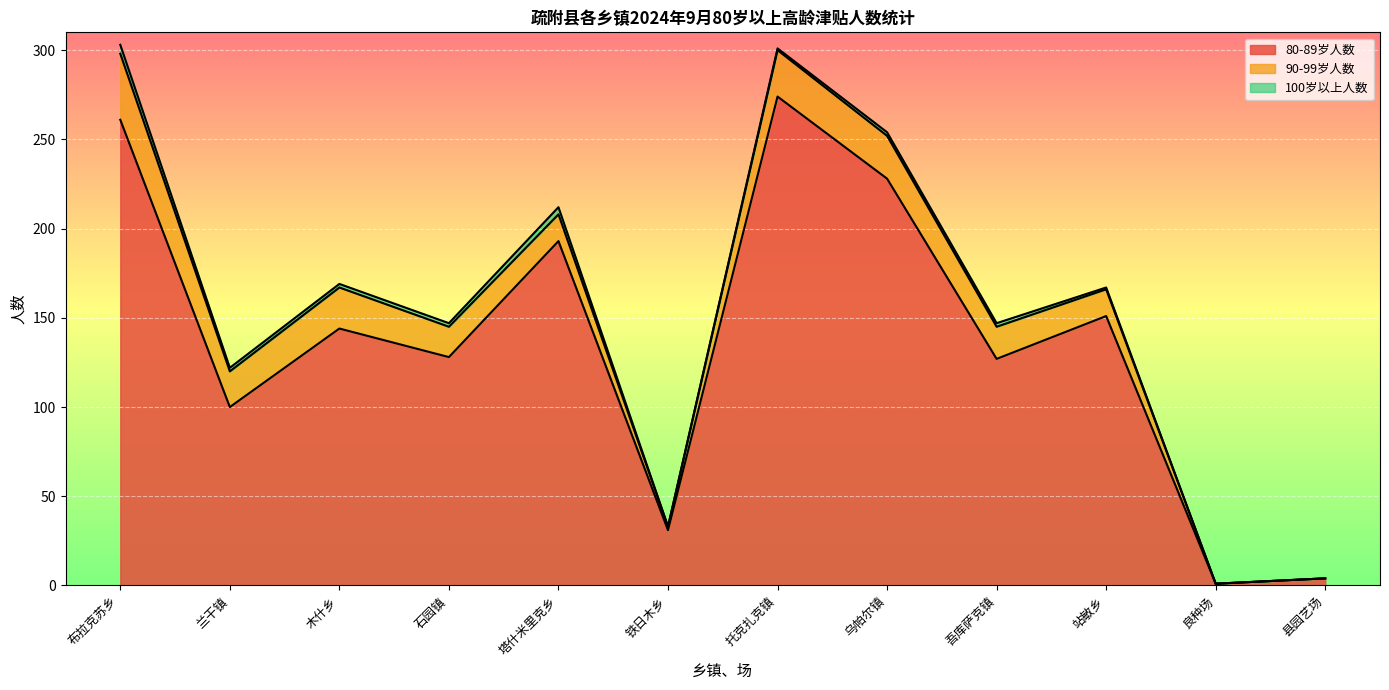

Read the 80-89岁人数 value at 布拉克苏乡, to the nearest 10.

260